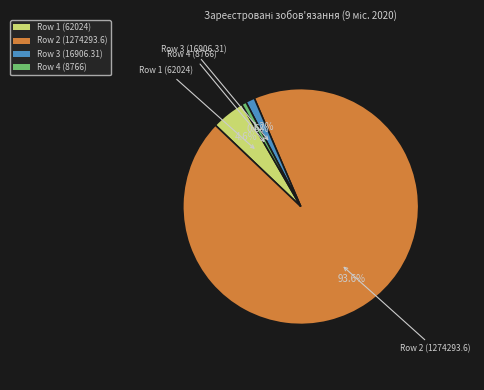

To the nearest percent, what portion does Row 4 (8766) represent?

1%